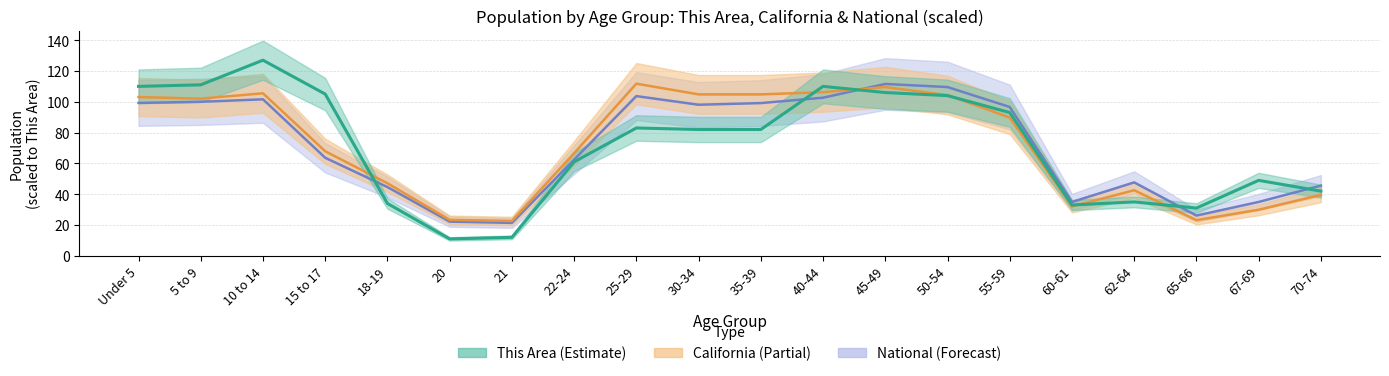

Reading left to right, extract all data points from this chart.

This Area: Under 5=110.0	5 to 9=111.0	10 to 14=127.0	15 to 17=105.0	18-19=34.0	20=11.0	21=12.0	22-24=61.0	25-29=83.0	30-34=82.0	35-39=82.0	40-44=110.0	45-49=106.0	50-54=104.0	55-59=93.0	60-61=33.0	62-64=35.0	65-66=31.0	67-69=49.0	70-74=42.0
California: Under 5=103.1	5 to 9=102.0	10 to 14=105.5	15 to 17=67.9	18-19=47.1	20=23.4	21=22.6	22-24=66.6	25-29=111.8	30-34=104.8	35-39=104.8	40-44=106.2	45-49=109.5	50-54=104.3	55-59=89.8	60-61=32.0	62-64=42.6	65-66=23.2	67-69=29.9	70-74=39.6
National: Under 5=99.3	5 to 9=100.0	10 to 14=101.6	15 to 17=63.6	18-19=44.6	20=22.2	21=21.4	22-24=62.5	25-29=103.7	30-34=98.1	35-39=99.2	40-44=102.6	45-49=111.6	50-54=109.6	55-59=96.6	60-61=35.0	62-64=47.7	65-66=26.1	67-69=35.0	70-74=45.6